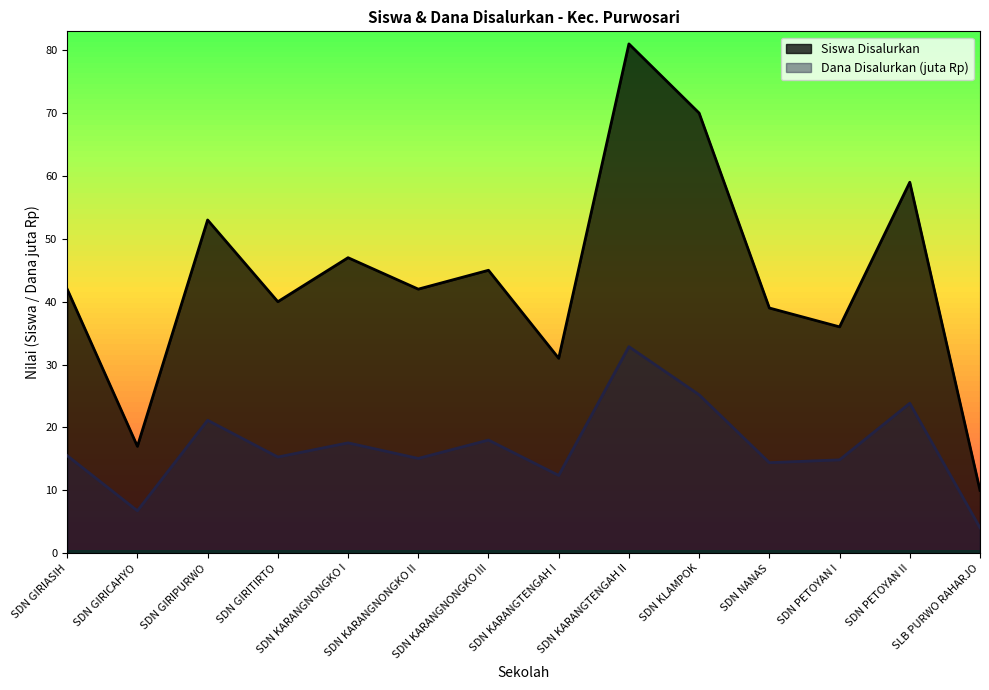

List the series in order of their overall mean, highest first.

Siswa Disalurkan, Dana Disalurkan